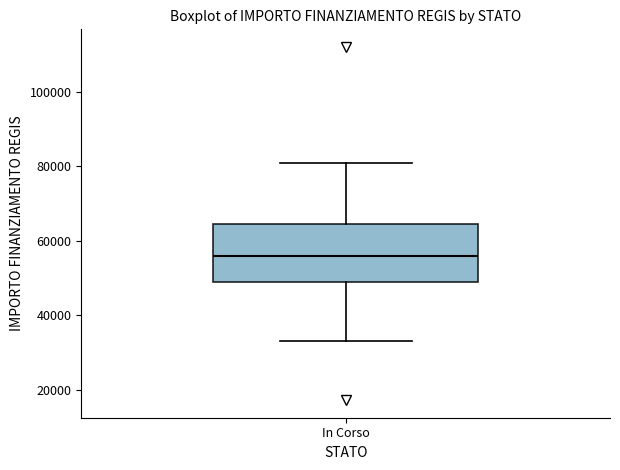

Where does the upper whisker of the box for In Corso end on the y-axis? The values are not printed on the chart, so give them approximately, as read against the axis.

80000